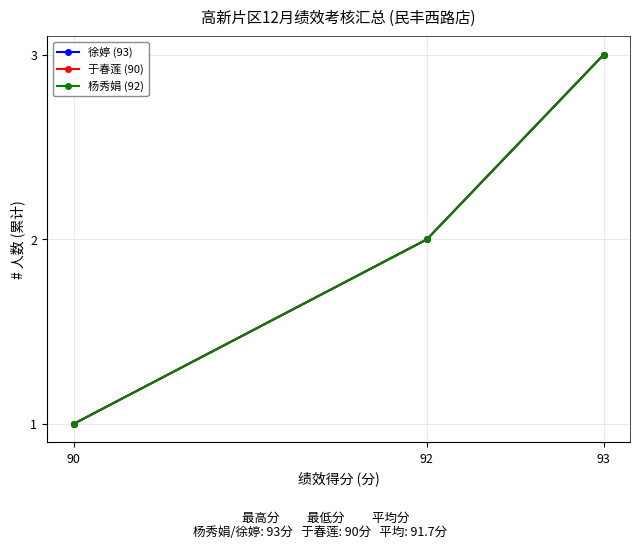

Is this an area chart (filled region under the line)?

No